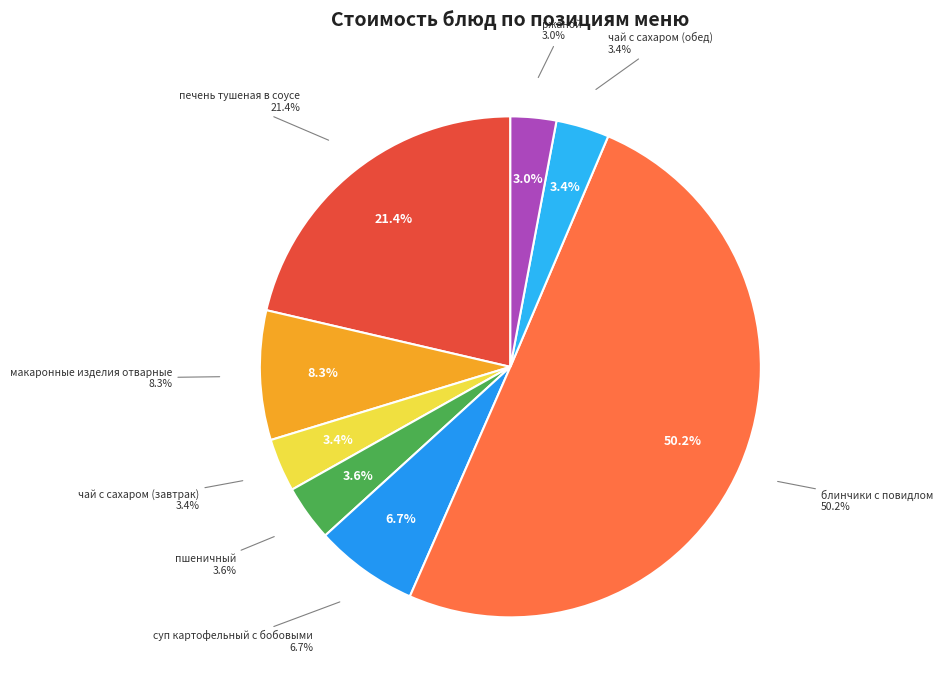

True or false: ржаной accounts for 3% of the total.

True